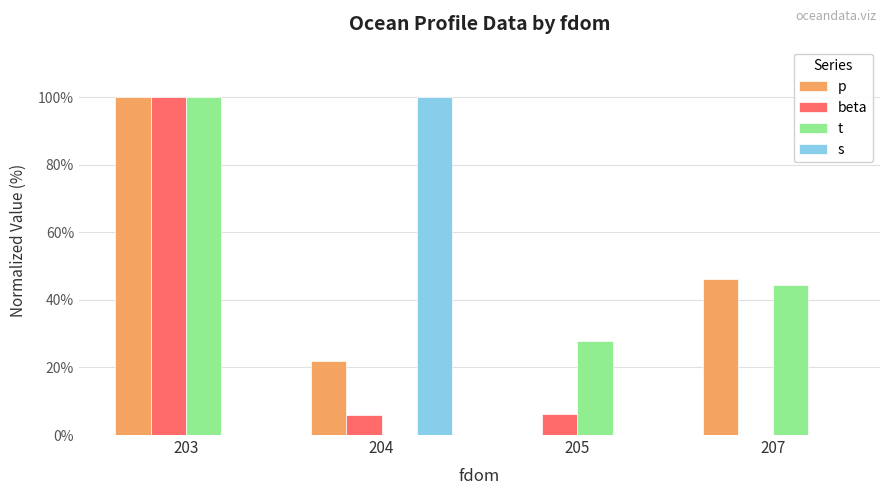

The value of t at 203 is 100.0. True or false?

True